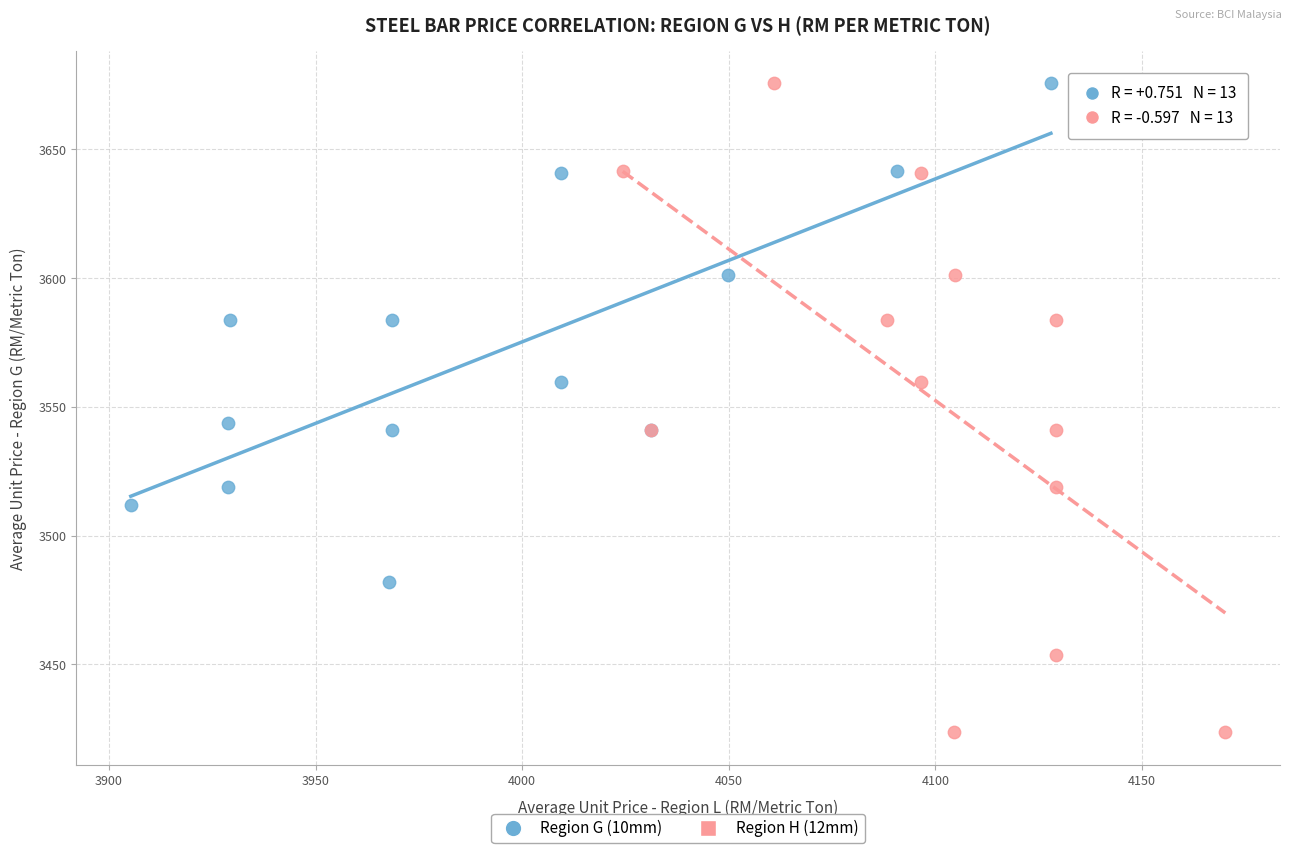

Which series has the largest Y range (max minus min)?

Region H (12mm)